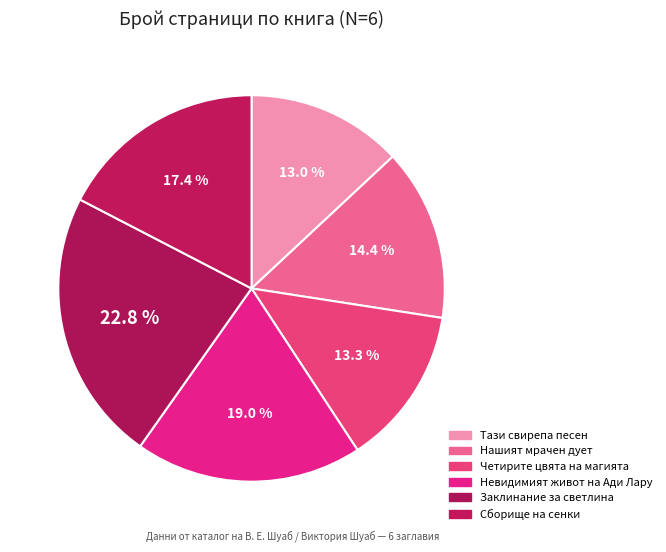

What percentage is the Четирите цвята на магията slice, to the nearest percent?

13%